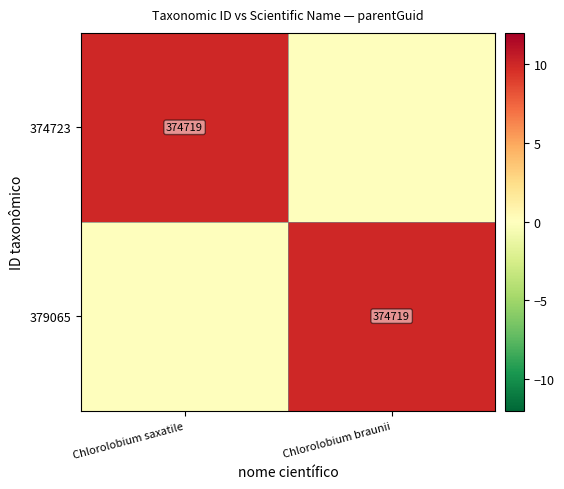

Is it true that 379065 equals 374719 at Chlorolobium braunii?

True